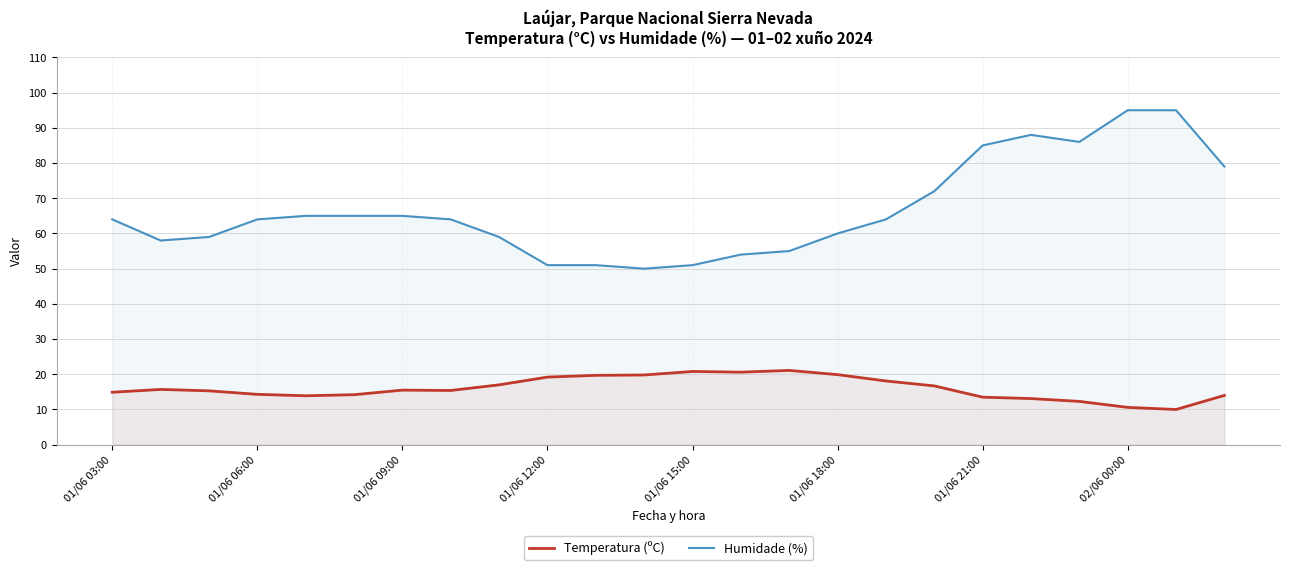

True or false: Humidade (%) has a value of 129.2 at 01/06 21:00.

False